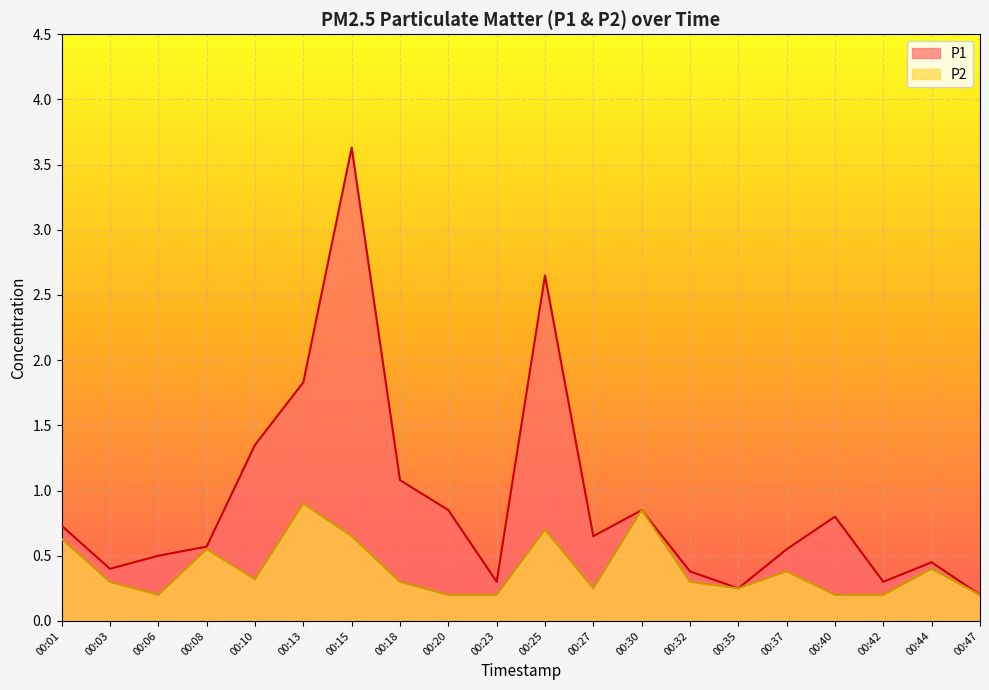

At which label does P1 reach its minimum?

00:47